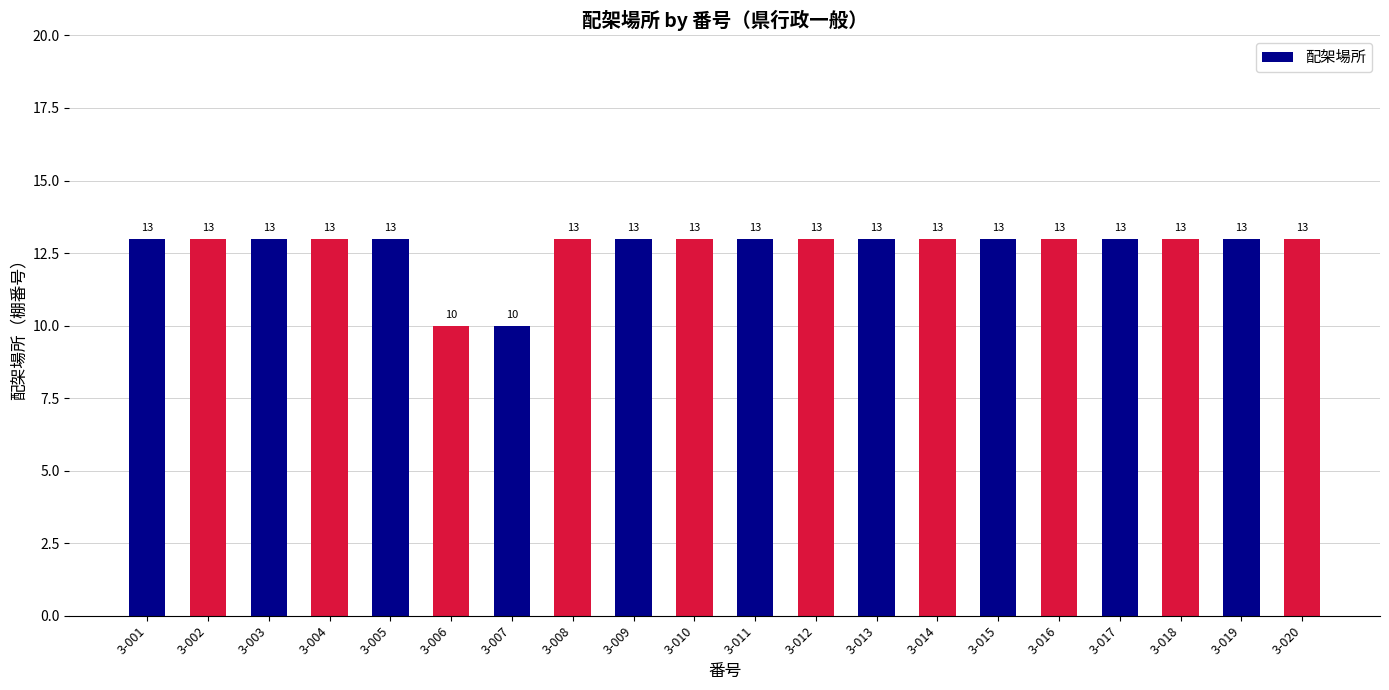

How many bars are there in total?

20